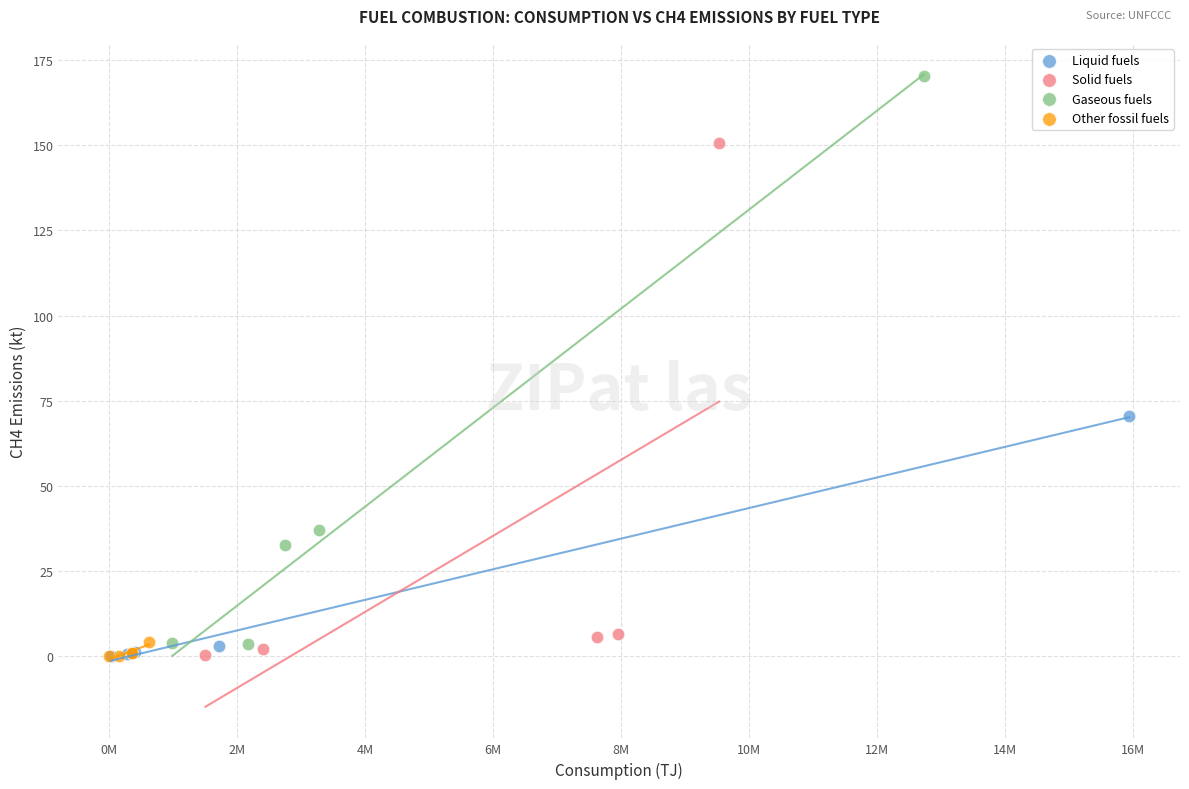

Which series has the widest spread of Y values?

Gaseous fuels